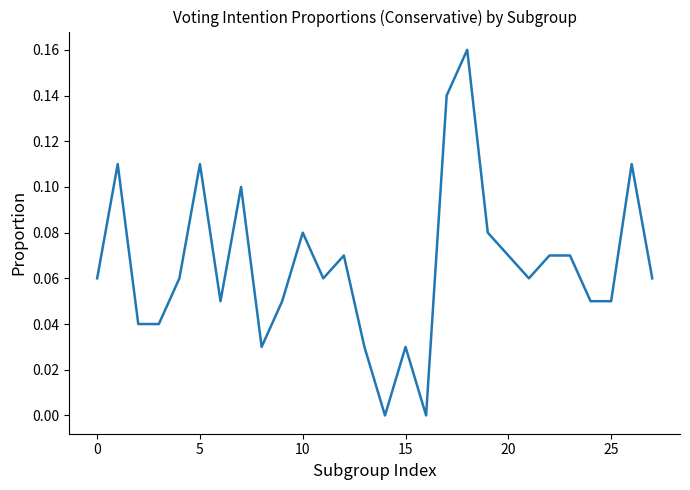

How many lines are shown in the chart?

1